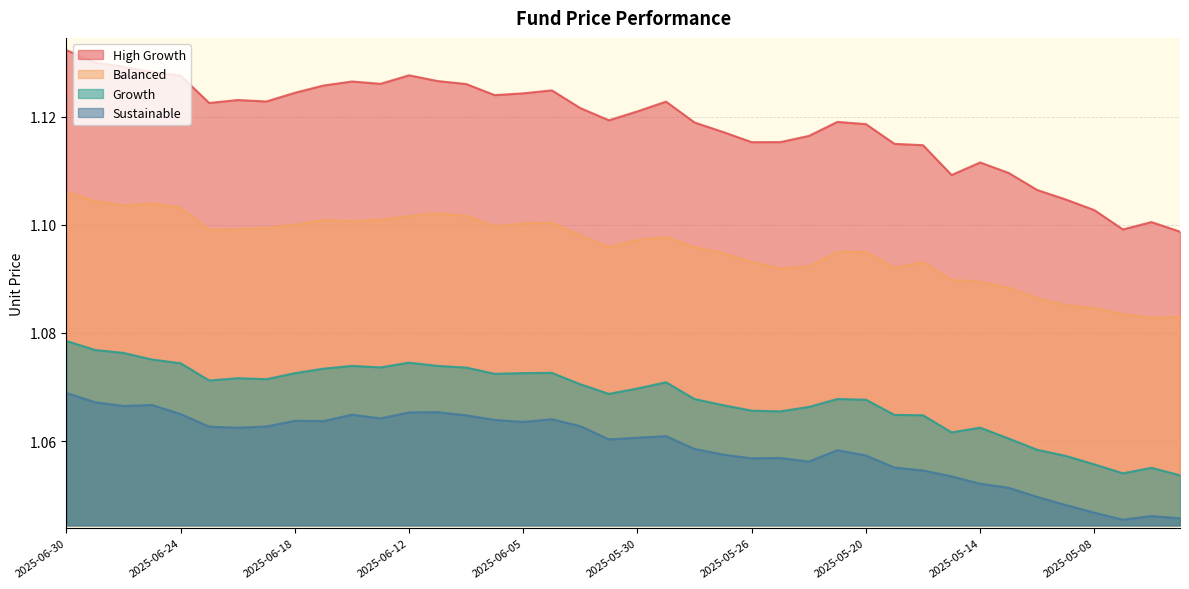

Which has a higher value, 2025-06-23 or 2025-06-06?

2025-06-06